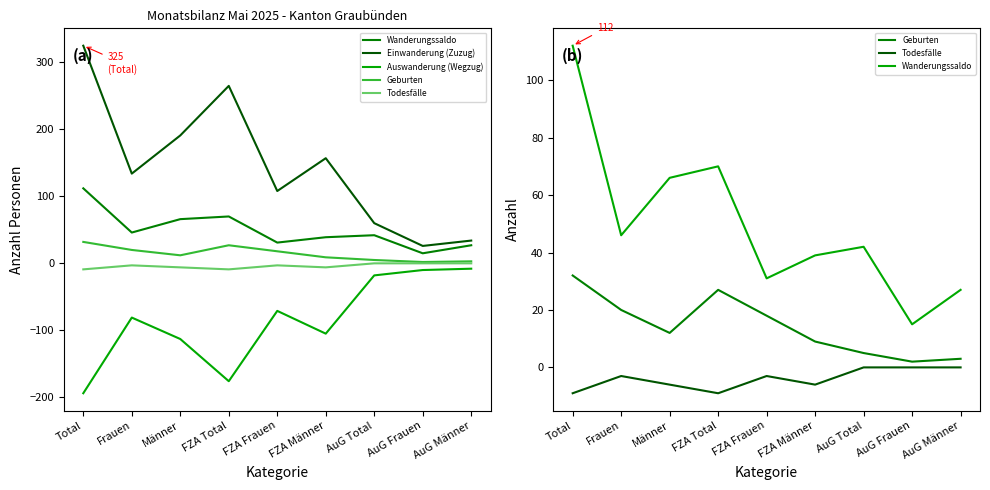

How many lines are shown in the chart?

5